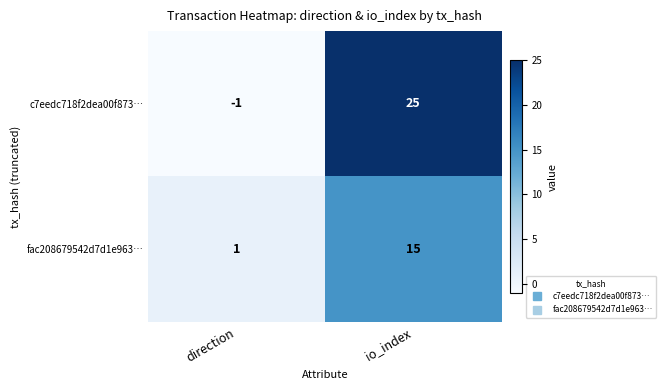

Which series has the largest total across all categories?

c7eedc718f2dea00f873…